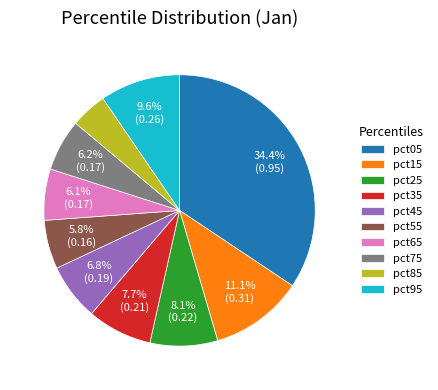

How many segments does this pie chart have?

10